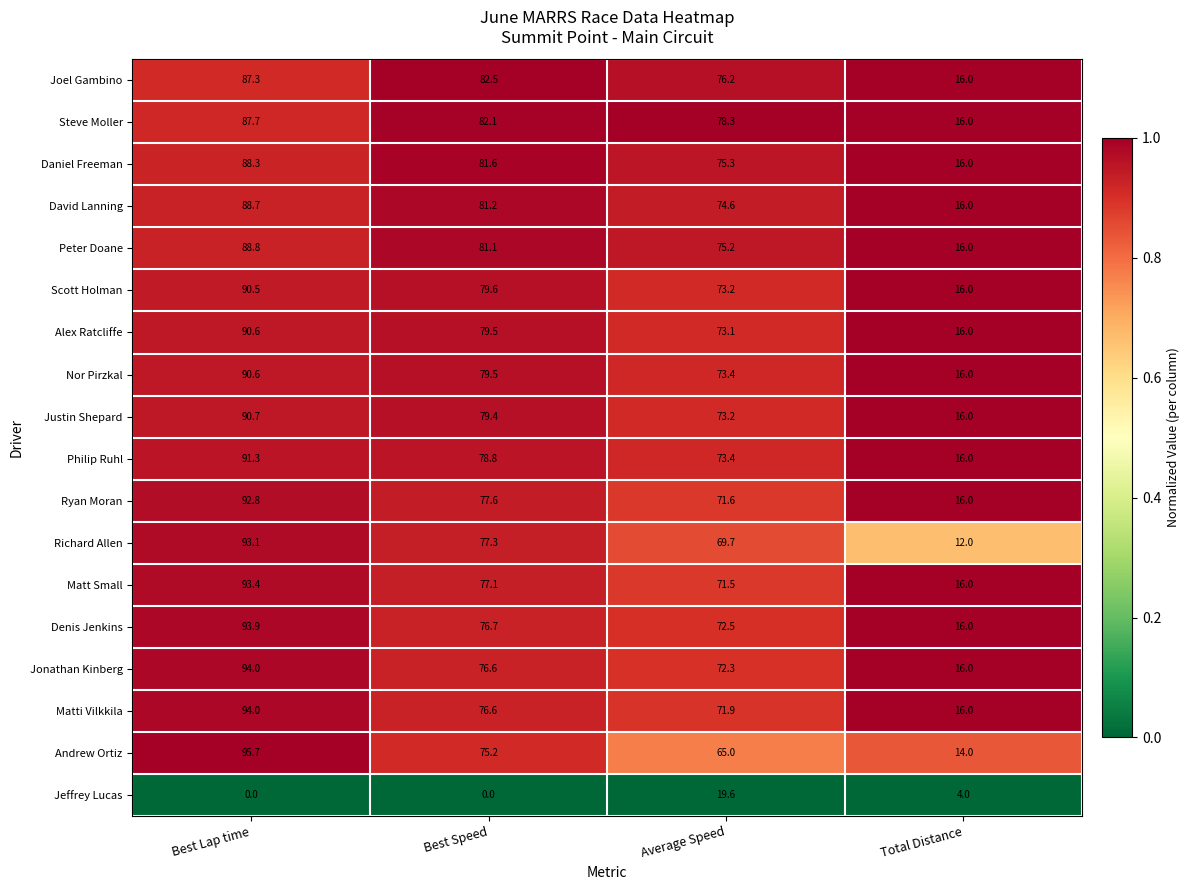

Is it true that Ryan Moran equals 71.6 at Average Speed?

True